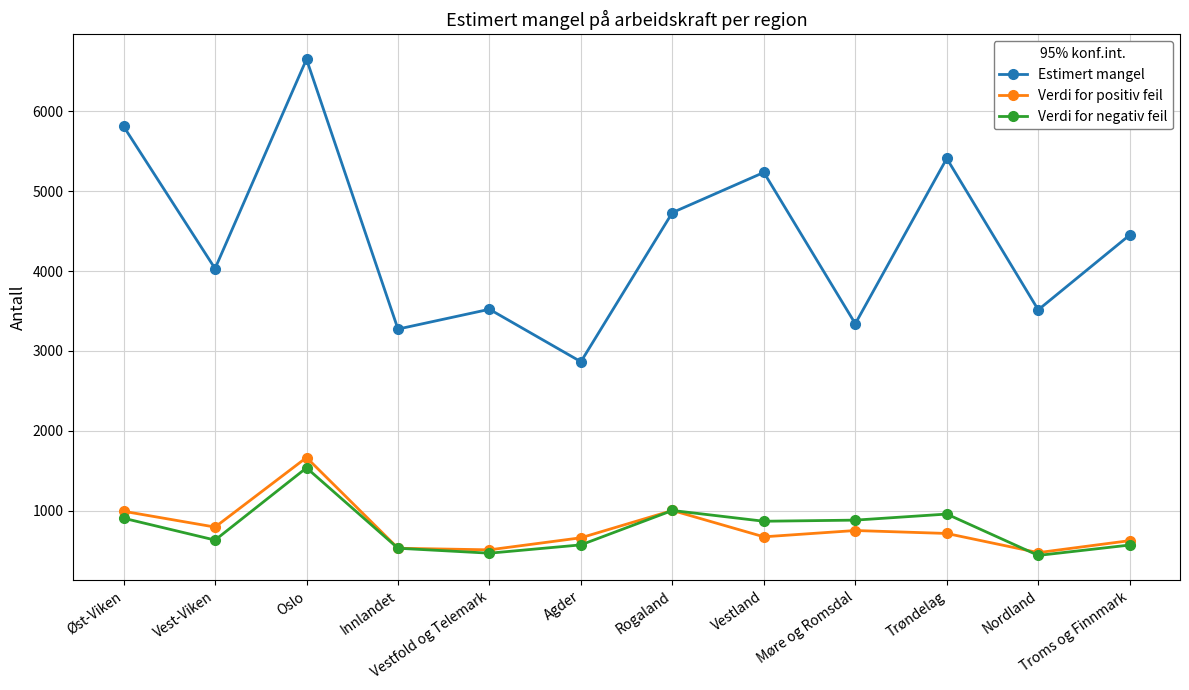

What is the minimum value shown in the chart?

438